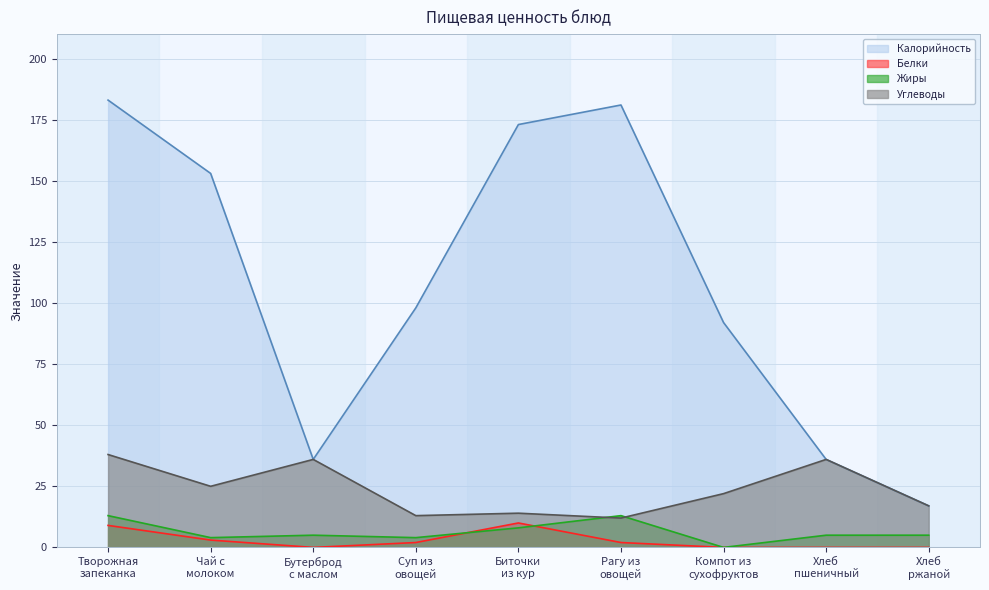

Reading left to right, list all the values displayed in this chart.

Калорийность: Творожная
запеканка=183	Чай с
молоком=153	Бутерброд
с маслом=36	Суп из
овощей=98	Биточки
из кур=173	Рагу из
овощей=181	Компот из
сухофруктов=92	Хлеб
пшеничный=36	Хлеб
ржаной=17
Белки: Творожная
запеканка=9	Чай с
молоком=3	Бутерброд
с маслом=0	Суп из
овощей=2	Биточки
из кур=10	Рагу из
овощей=2	Компот из
сухофруктов=0	Хлеб
пшеничный=0	Хлеб
ржаной=0
Жиры: Творожная
запеканка=13	Чай с
молоком=4	Бутерброд
с маслом=5	Суп из
овощей=4	Биточки
из кур=8	Рагу из
овощей=13	Компот из
сухофруктов=0	Хлеб
пшеничный=5	Хлеб
ржаной=5
Углеводы: Творожная
запеканка=38	Чай с
молоком=25	Бутерброд
с маслом=36	Суп из
овощей=13	Биточки
из кур=14	Рагу из
овощей=12	Компот из
сухофруктов=22	Хлеб
пшеничный=36	Хлеб
ржаной=17